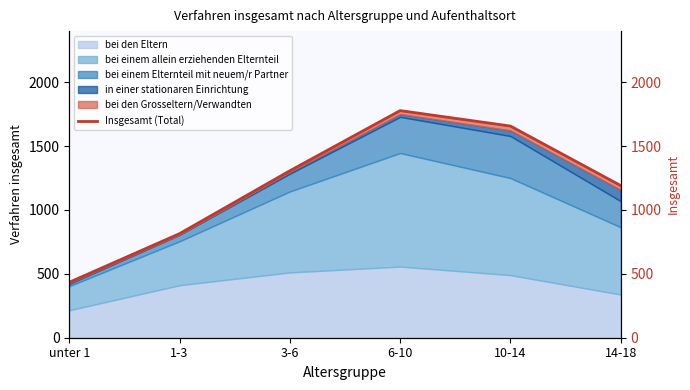

Rank the categories by value from lowest to highest.

unter 1, 1-3, 14-18, 3-6, 10-14, 6-10